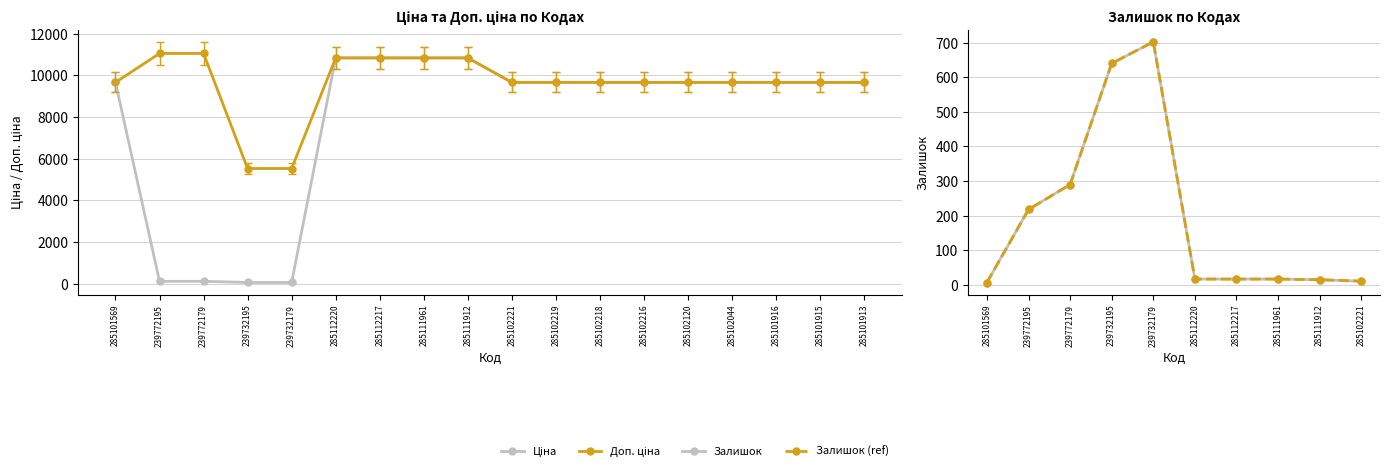

Does the chart have visible grid lines?

Yes